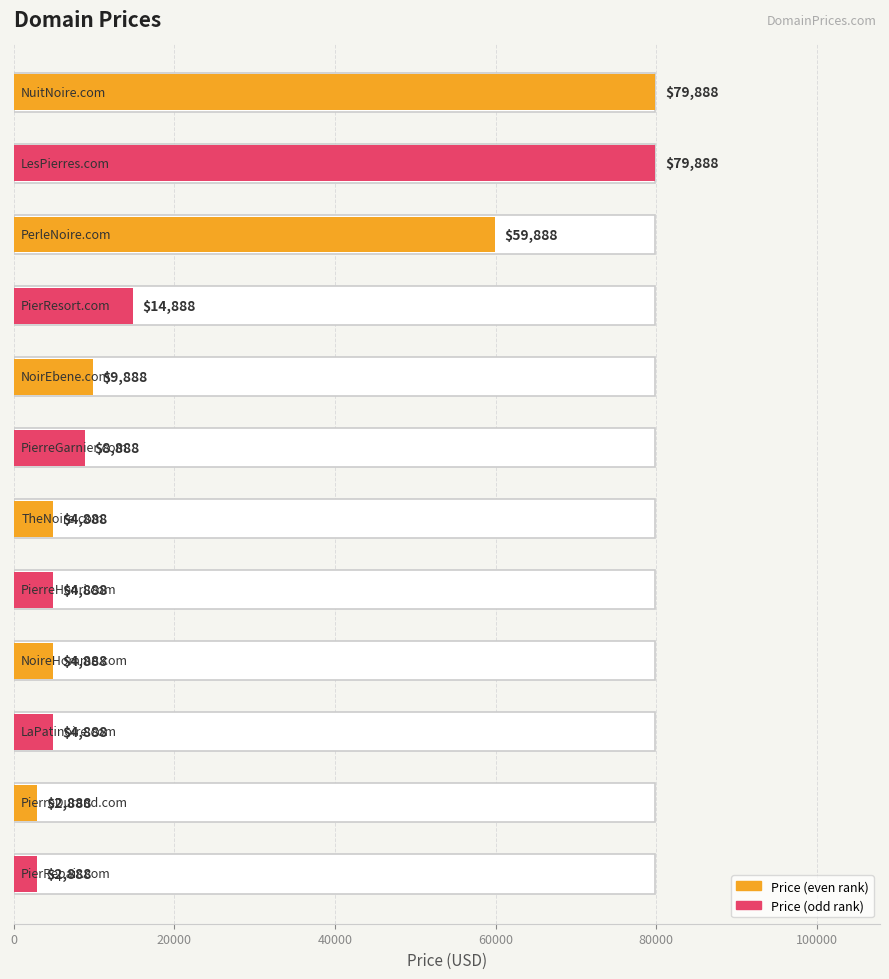

What is the greatest value displayed?

79888